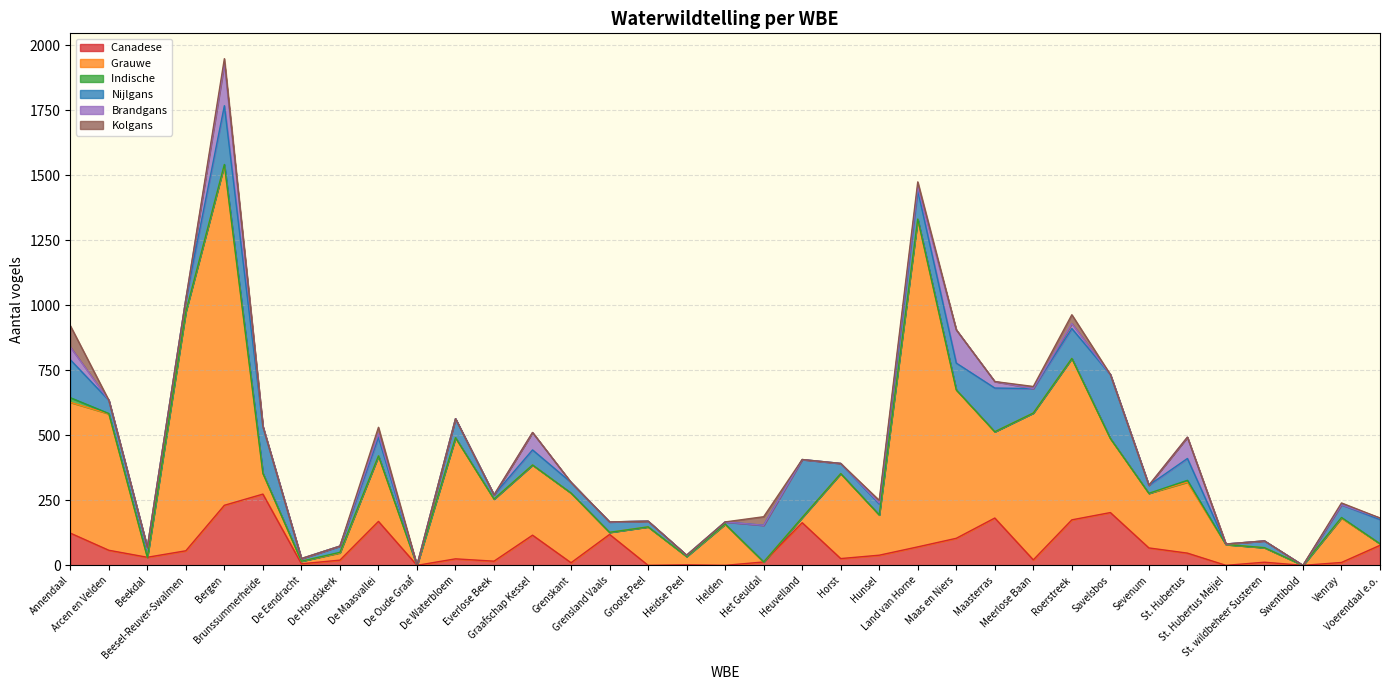

Between Savelsbos and Heidse Peel, which is larger?

Savelsbos